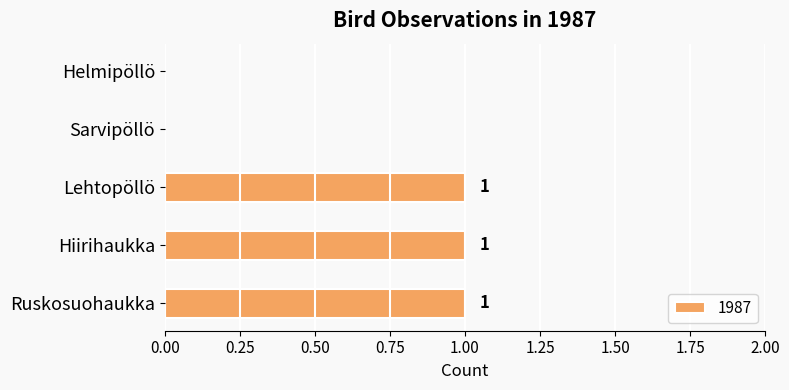

True or false: the data shows 0 at Helmipöllö.

True